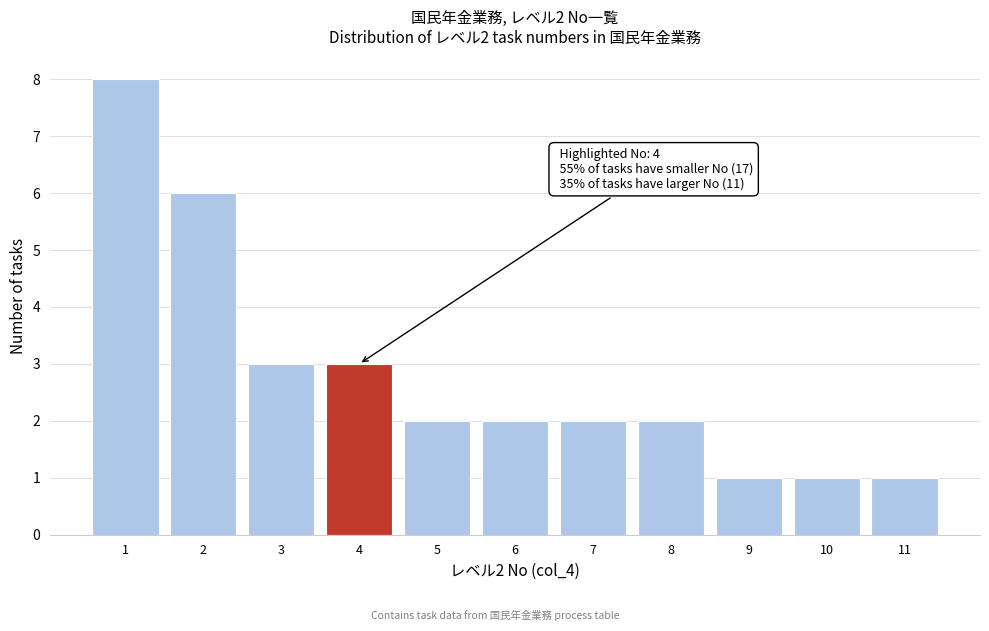

Over which range of the x-axis is the bar tallest?

0.5 to 1.5